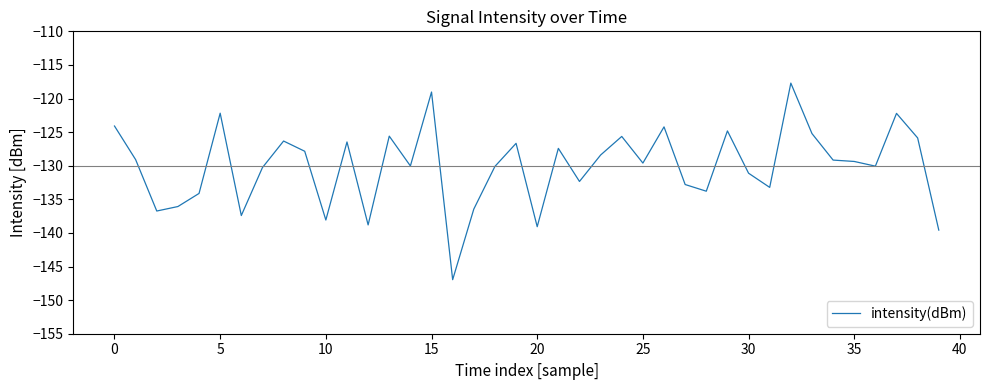

What is the greatest value displayed?

-117.7